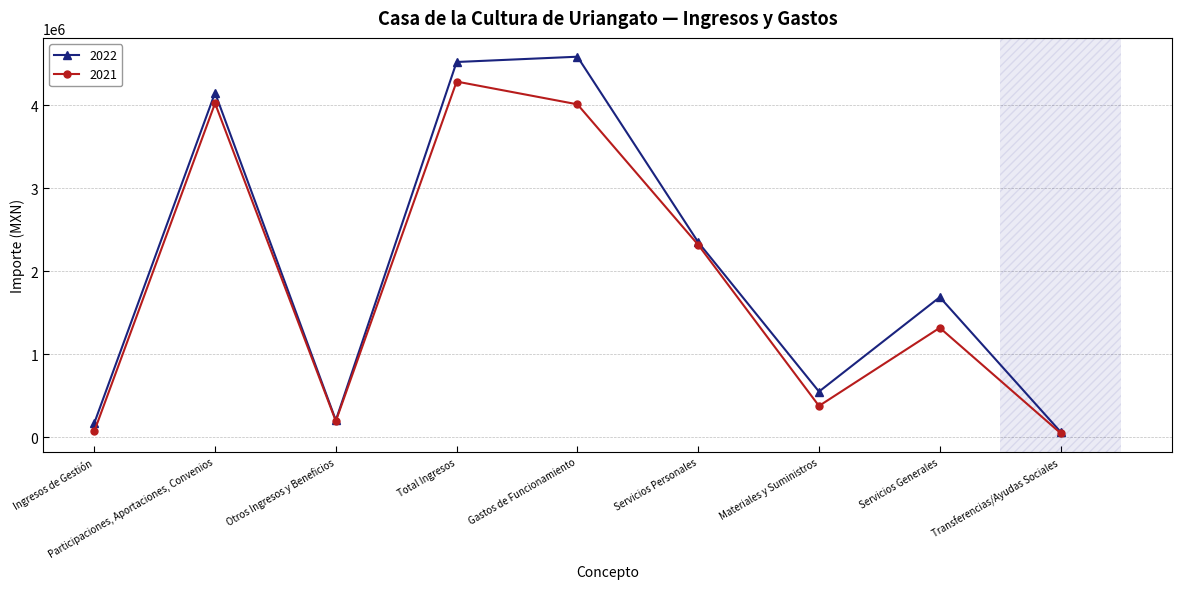

What is the maximum value shown in the chart?

4583263.3